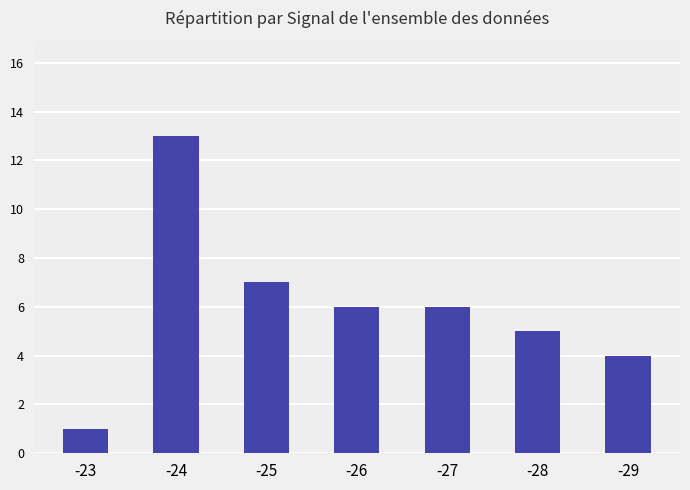

At which category does the chart reach its minimum across all series?

-23